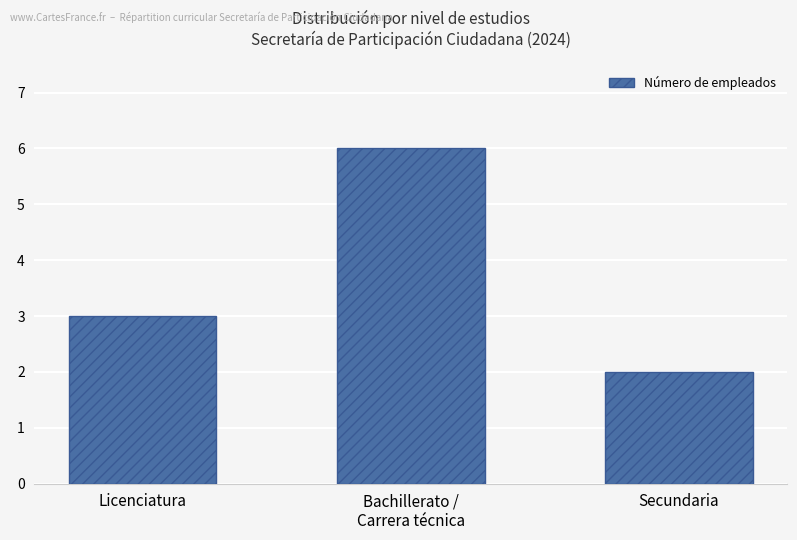

Which has a higher value, Licenciatura or Bachillerato /
Carrera técnica?

Bachillerato /
Carrera técnica